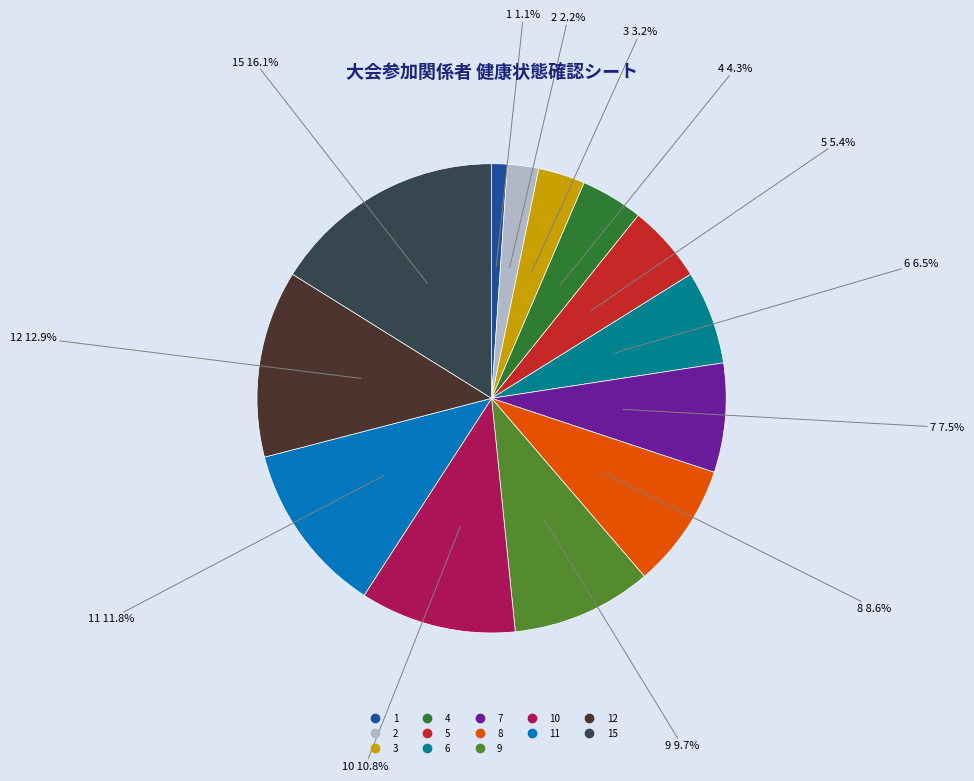

Is there a majority slice in this chart?

No